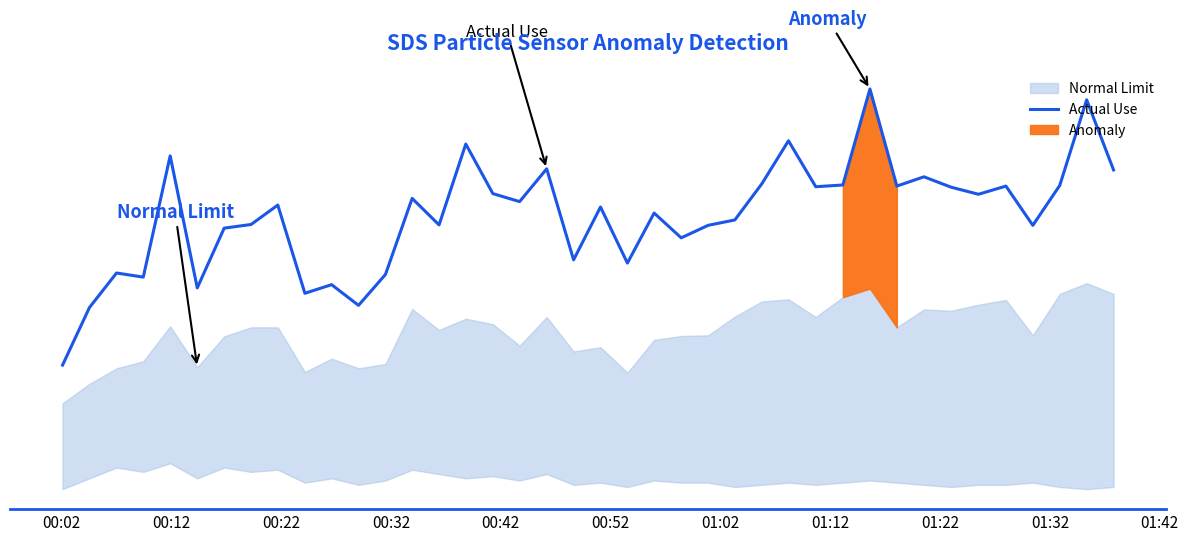

How many values are below 23?

19